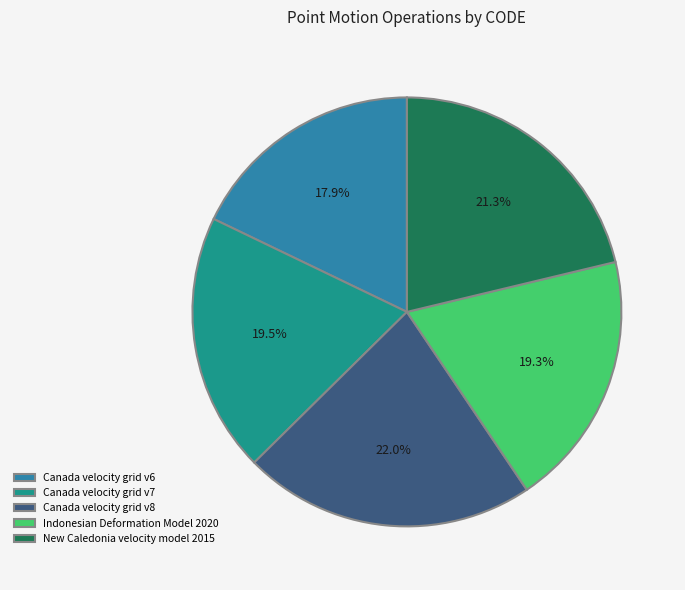

True or false: Canada velocity grid v6 accounts for 32% of the total.

False